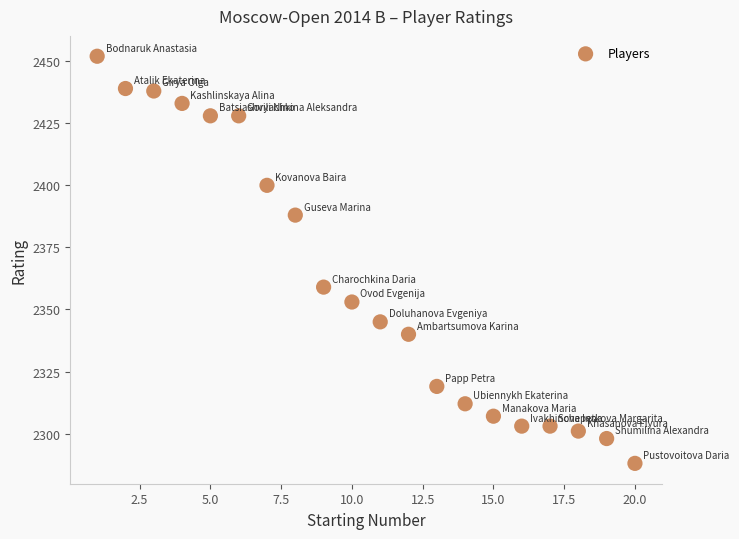

What is the range of Y values (max minus min)?

164